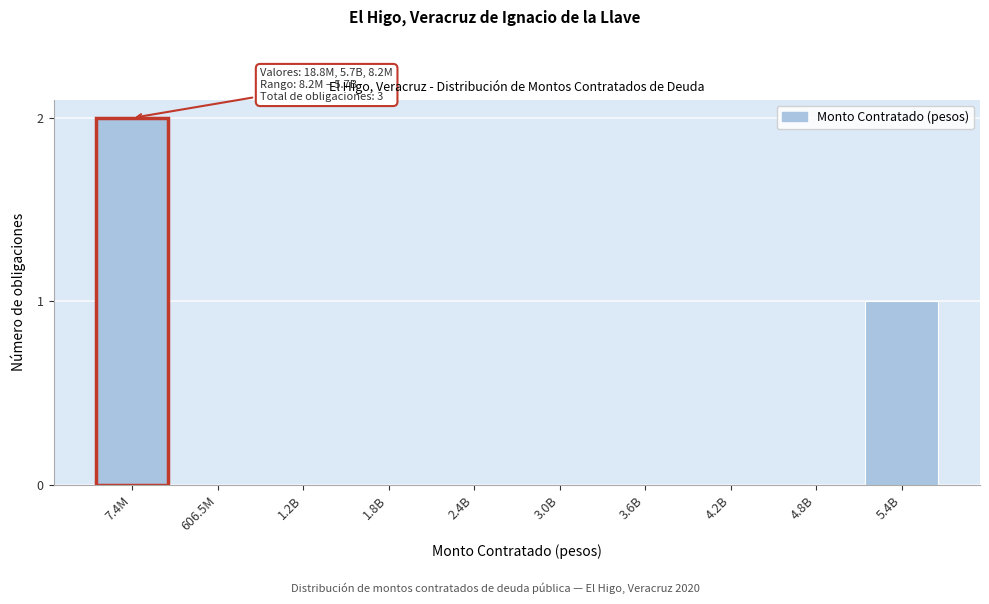

Reading right to left, what are all the values shown in this chart?

5.4B=1	4.8B=0	4.2B=0	3.6B=0	3.0B=0	2.4B=0	1.8B=0	1.2B=0	606.5M=0	7.4M=2